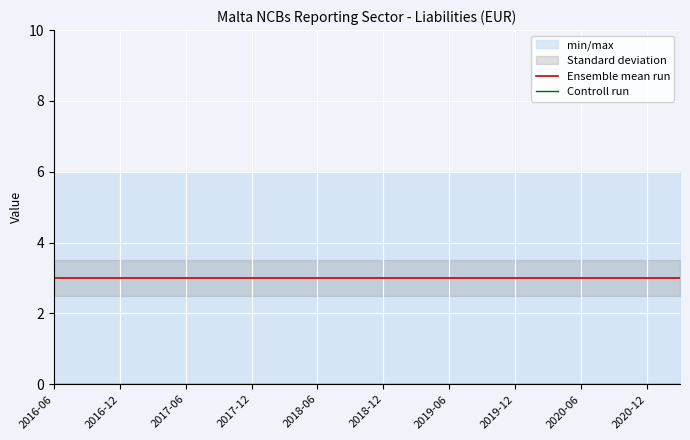

True or false: Ensemble mean run and Controll run intersect in this chart.

False